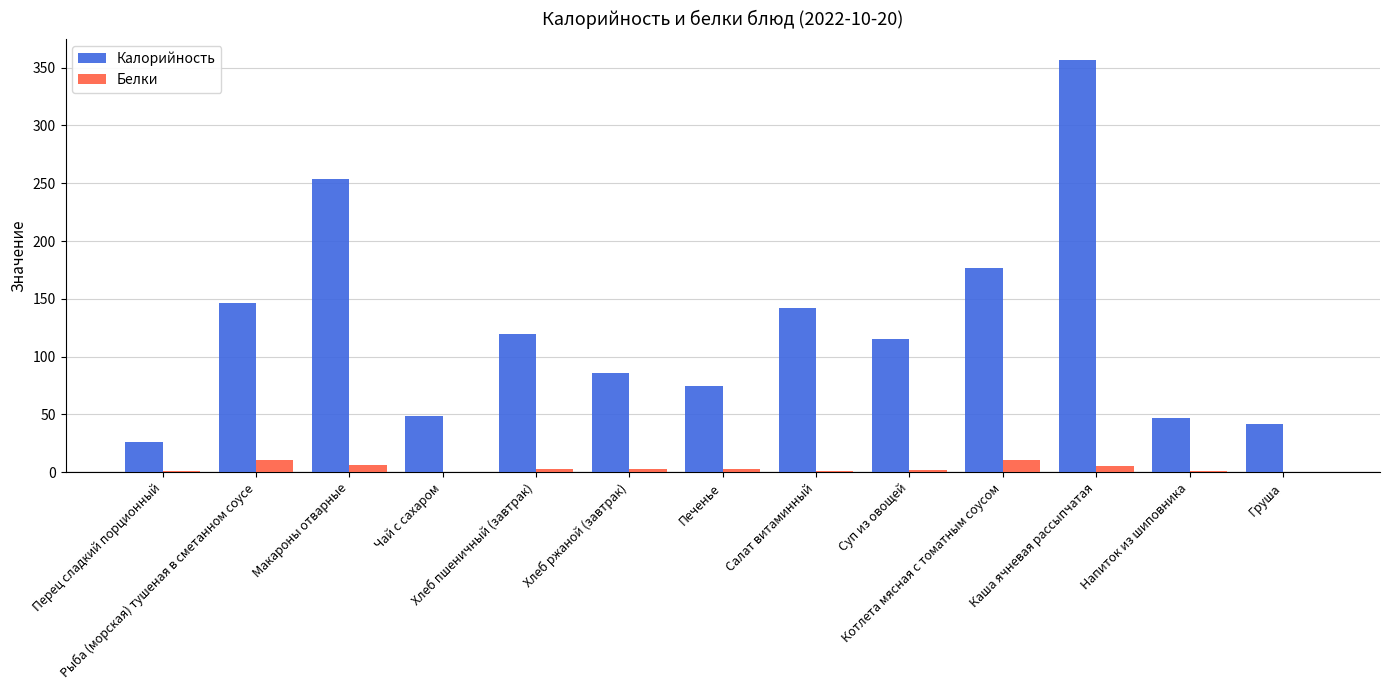

What is the approximate value of Белки at Напиток из шиповника?

0.7